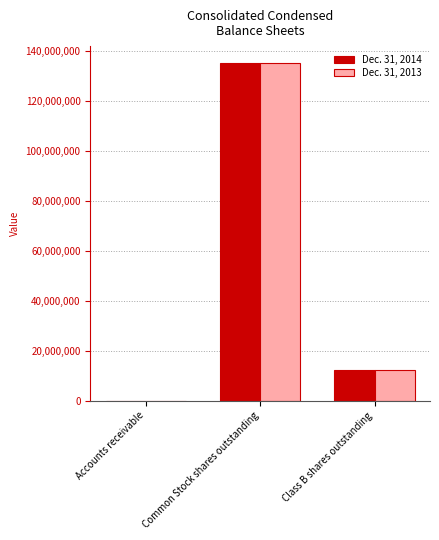

Between Common Stock shares outstanding and Class B shares outstanding, which series saw the biggest shift?

Dec. 31, 2014